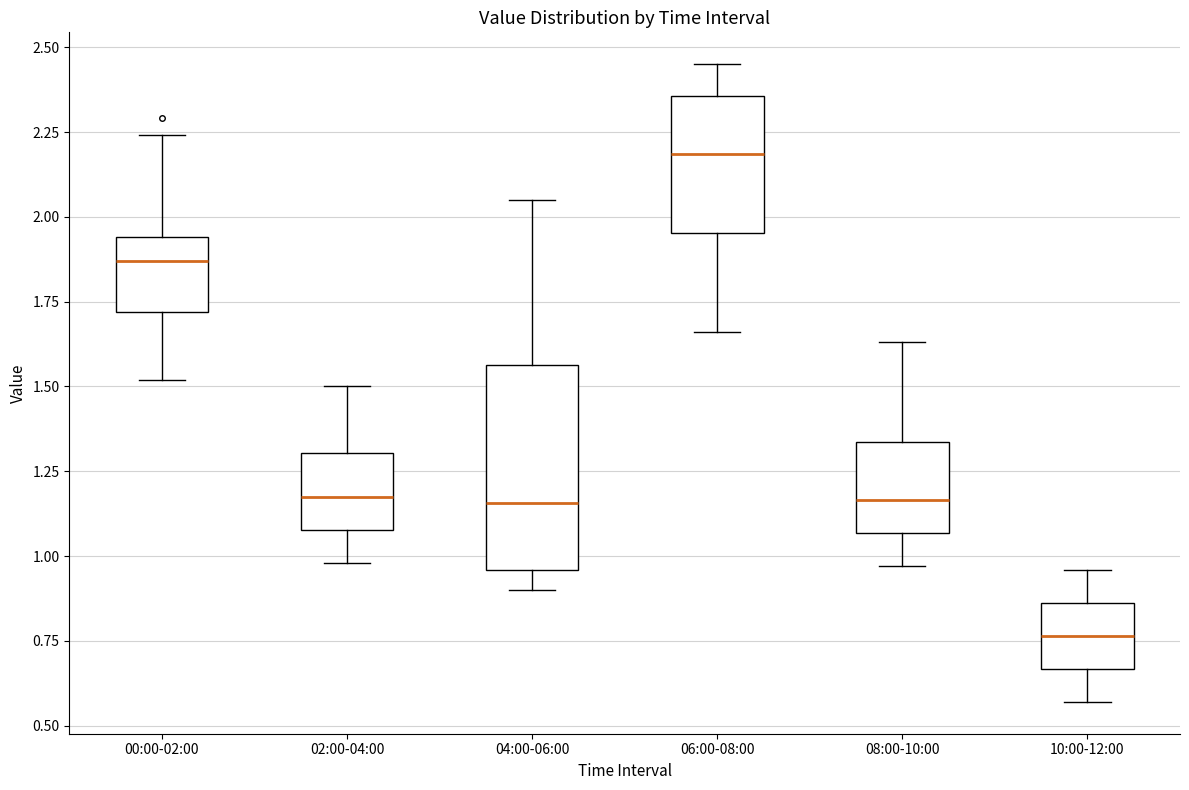

Where does the upper whisker of the box for 04:00-06:00 end on the y-axis? The values are not printed on the chart, so give them approximately, as read against the axis.

2.05